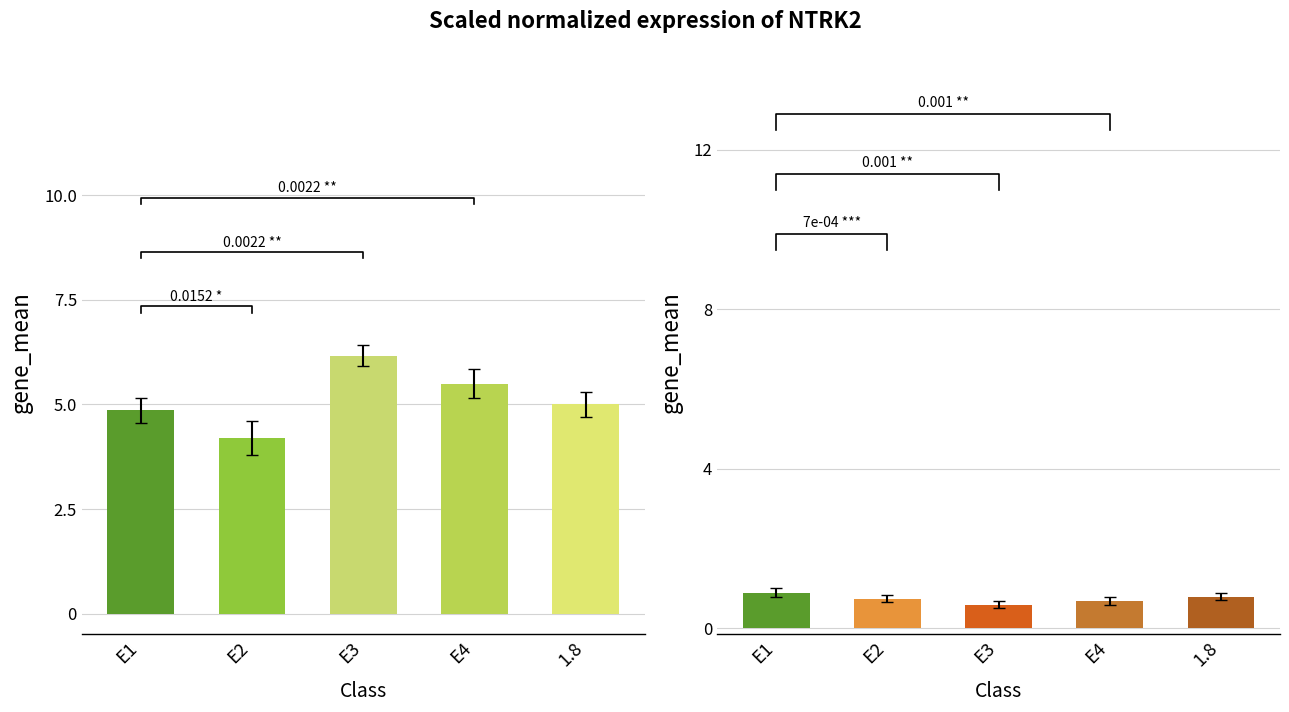

What is the difference between the second highest and second lowest values?

0.6